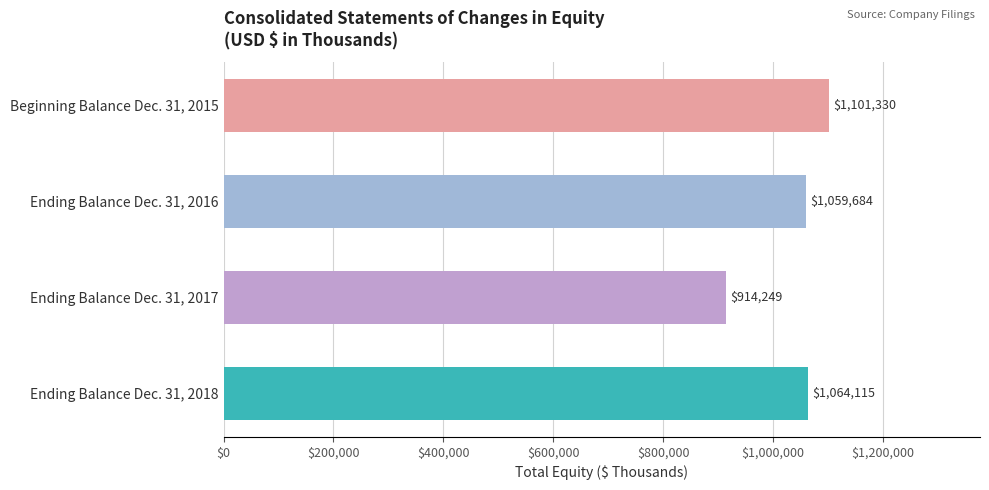

What is the approximate value at Ending Balance Dec. 31, 2016, to the nearest 100?

1059700